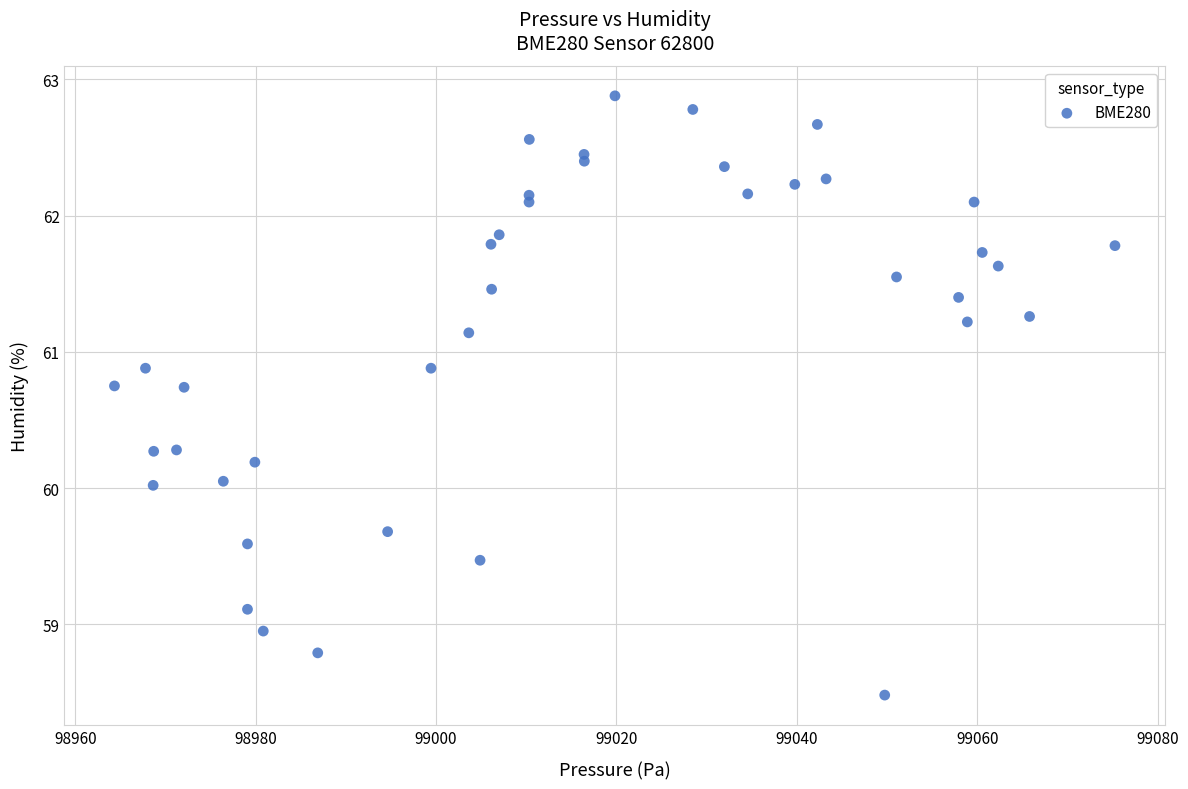

What is the range of X values (max minus min)?

110.9